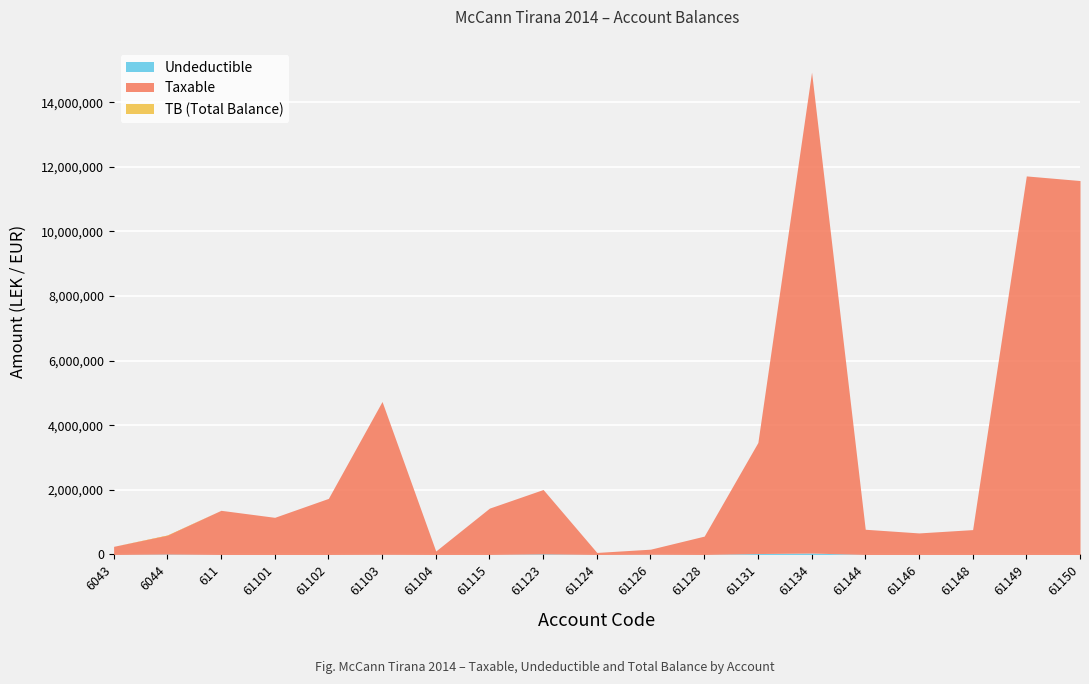

The value of Taxable at 61150 is 18672601.7. True or false?

False